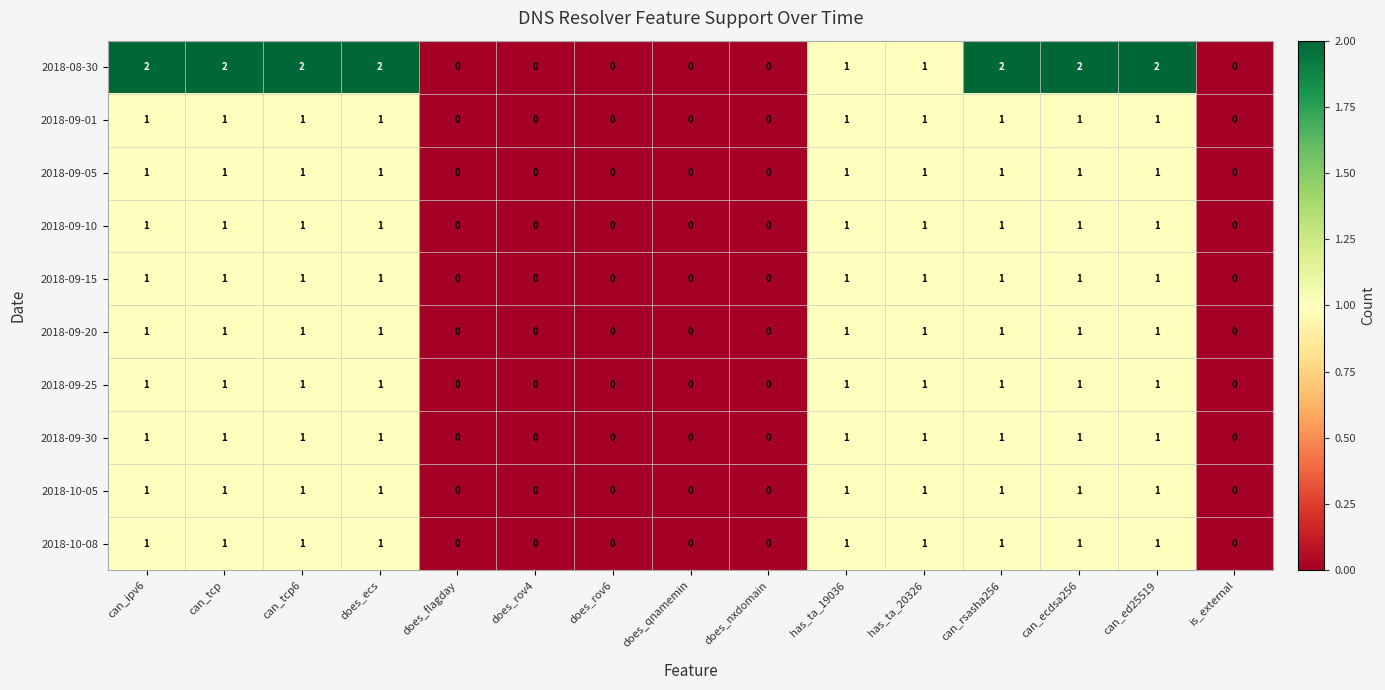

Count the 2018-09-01 values in the range 0 to 1.

15